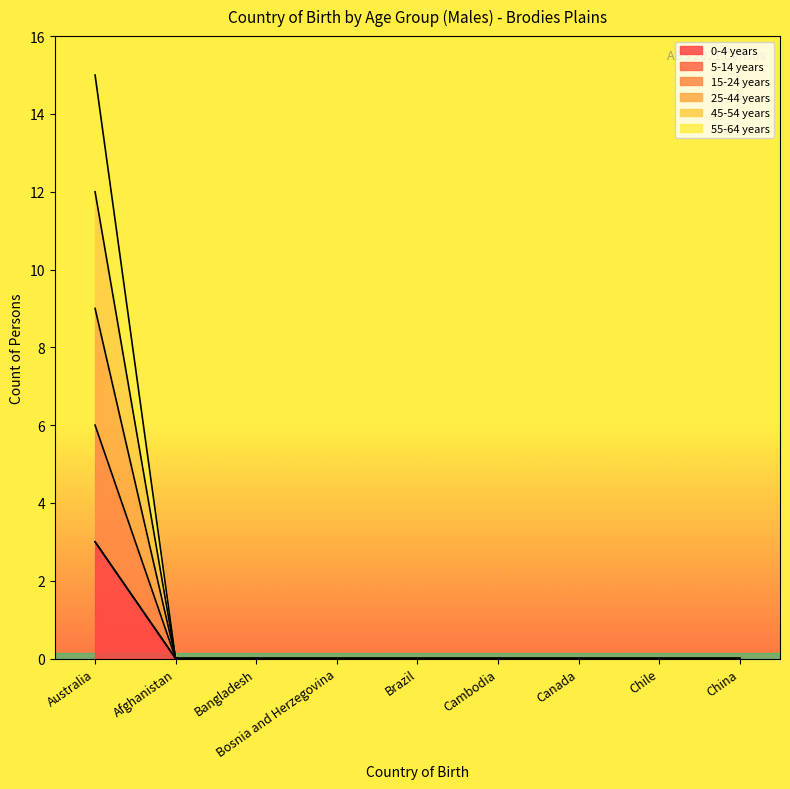

True or false: 15-24 years has more than 1 interior local peaks.

False